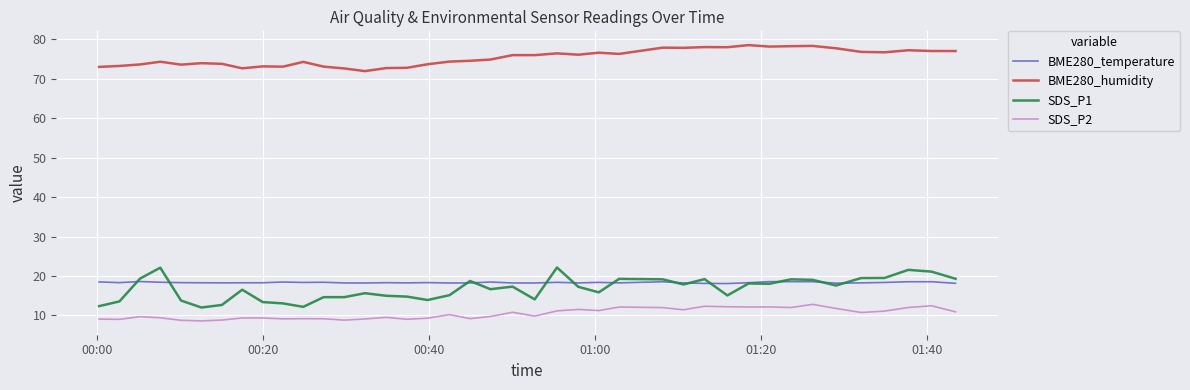

List the series in order of their peak value, lowest first.

SDS_P2, BME280_temperature, SDS_P1, BME280_humidity